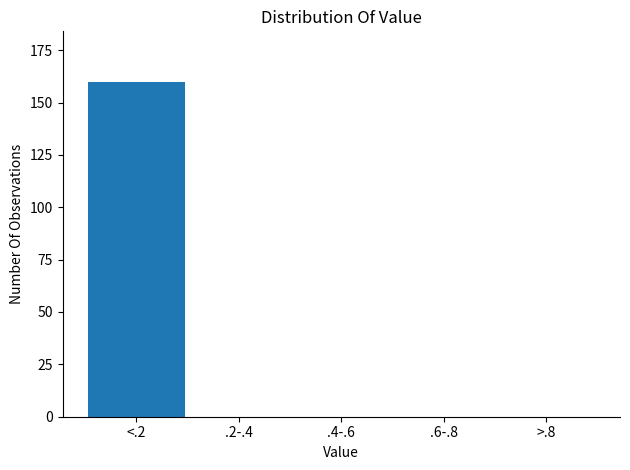

Reading right to left, transcribe all the data shown in this chart.

>.8=0	.6-.8=0	.4-.6=0	.2-.4=0	<.2=160